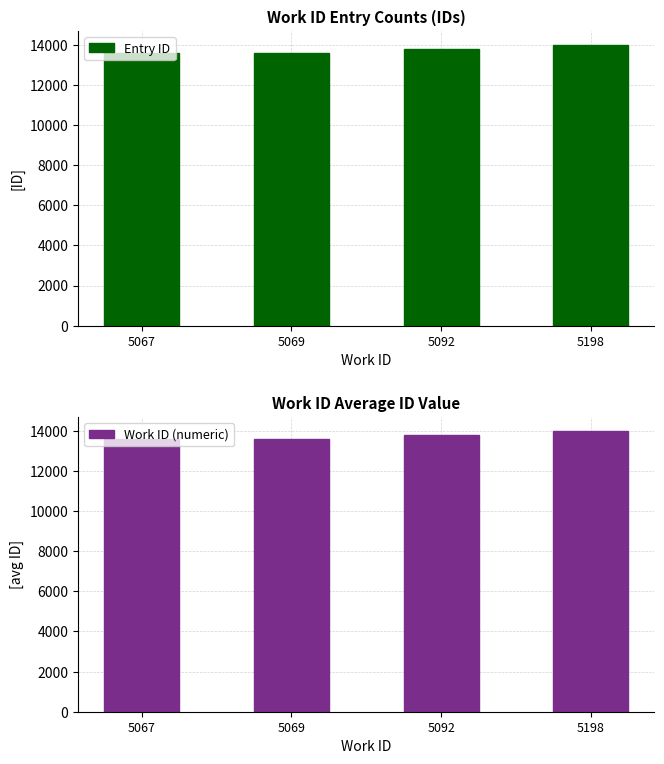

Where does the Entry ID series first go above 13762?

5198